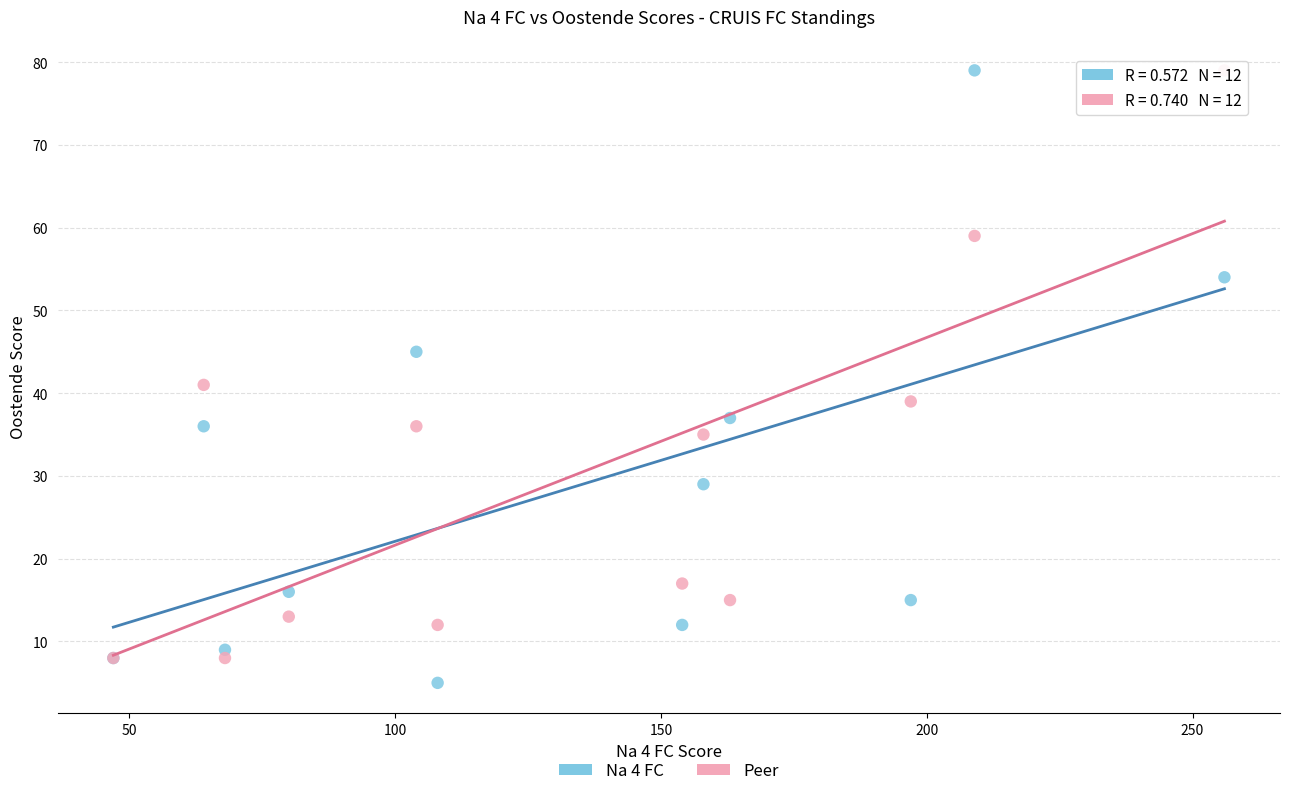

In the Na 4 FC series, what Y value is closest to 42?

45